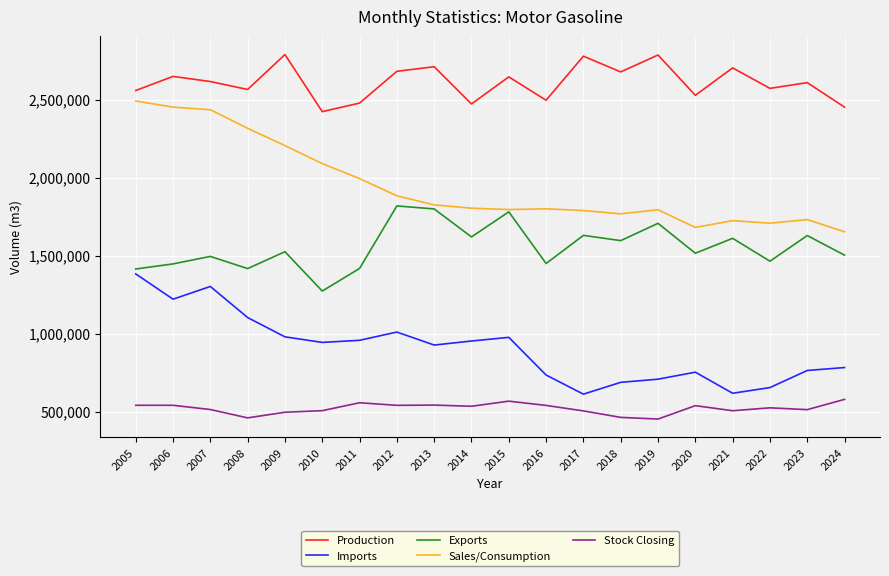

Rank the series by their maximum value, from highest to lowest.

Production, Sales/Consumption, Exports, Imports, Stock Closing